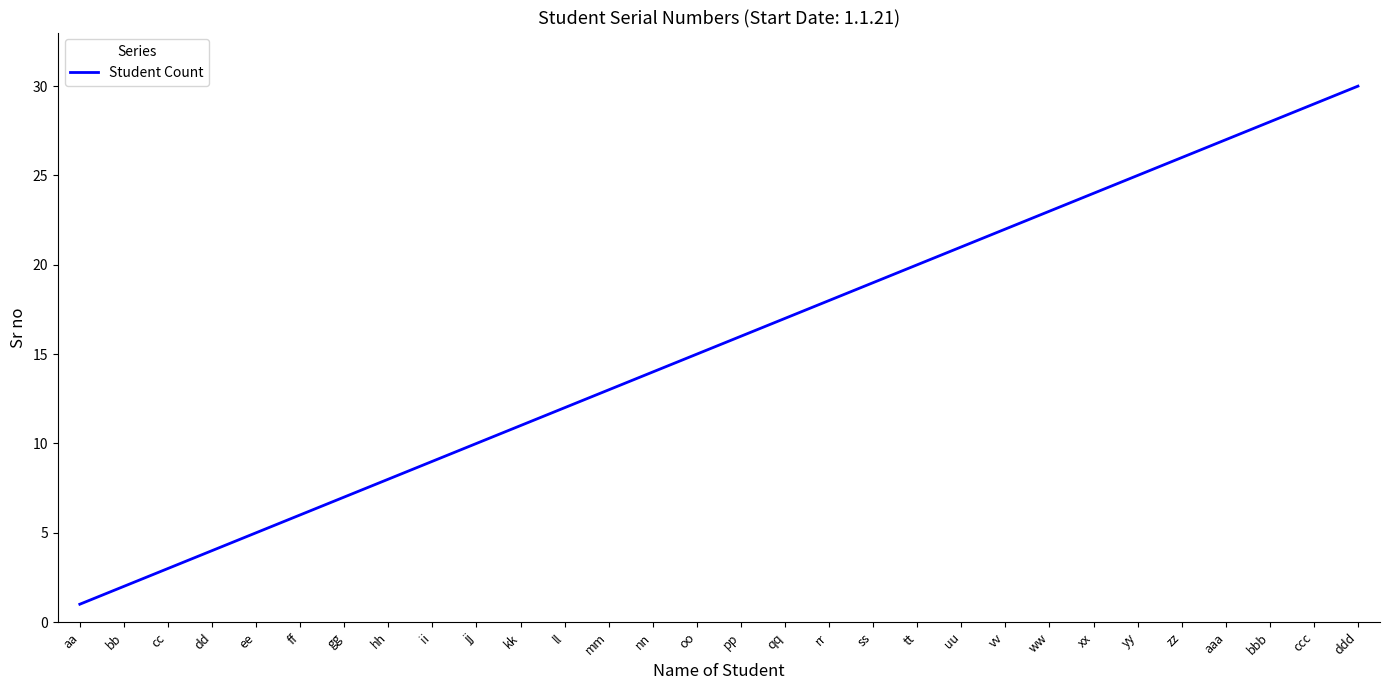

What is the sum of all values?

465